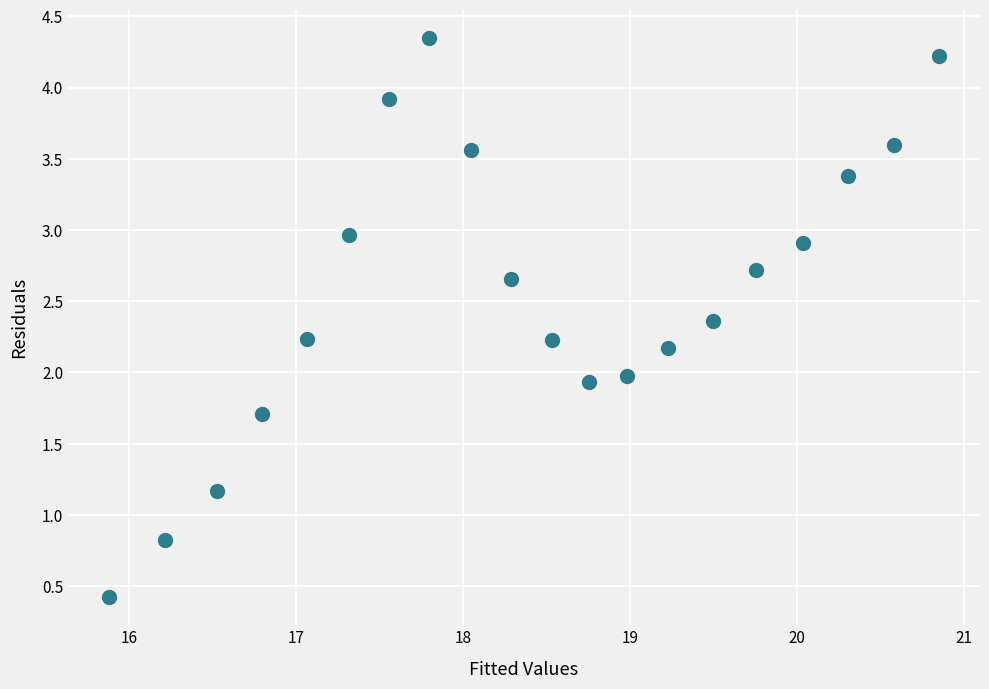

What is the range of Y values (max minus min)?

3.9